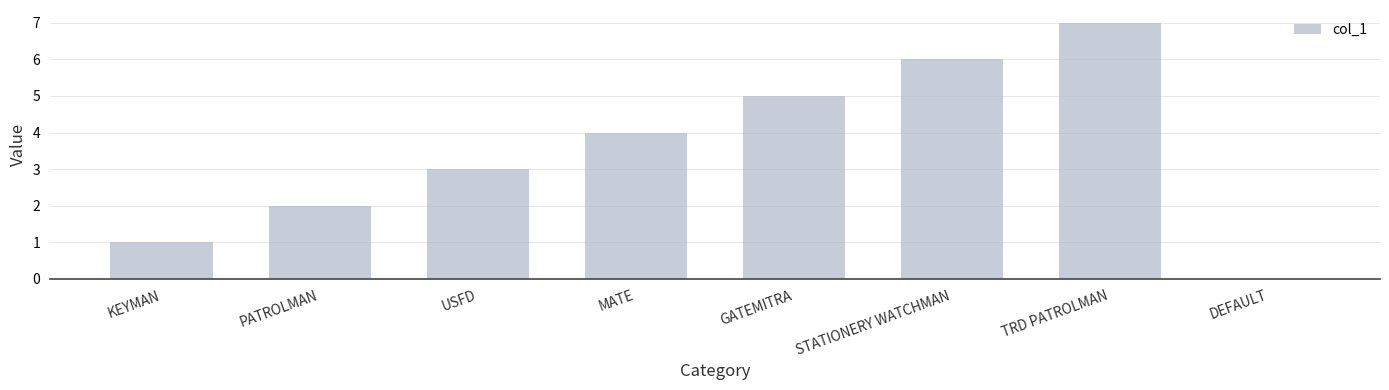

What is the sum of the values at USFD and GATEMITRA?

8